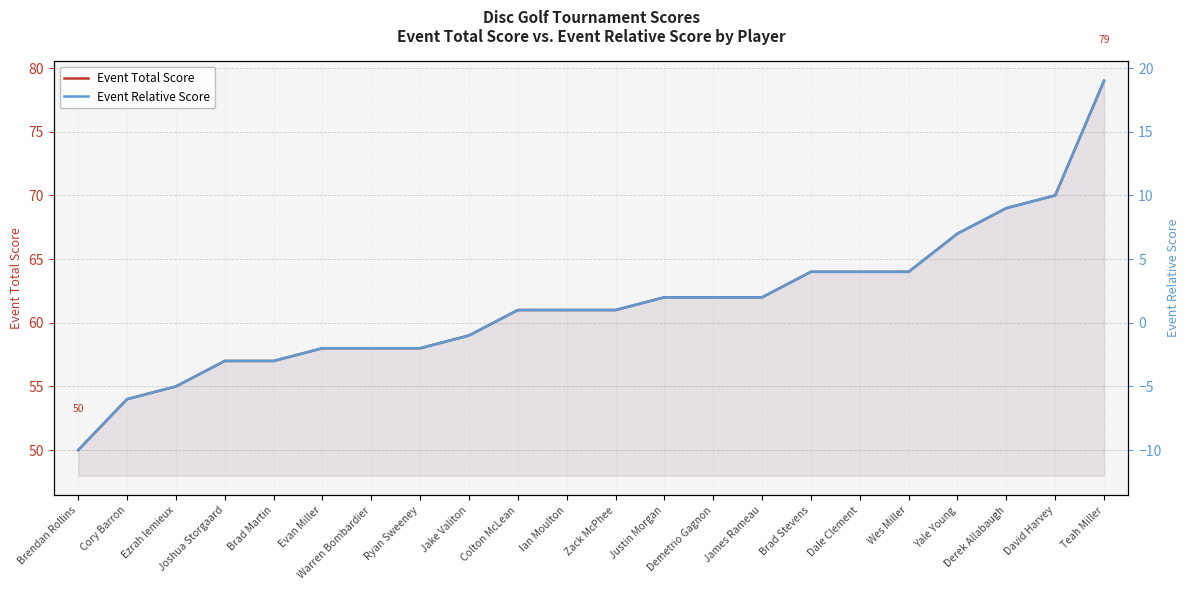

Reading left to right, transcribe all the data shown in this chart.

Event Total Score: 50	54	55	57	57	58	58	58	59	61	61	61	62	62	62	64	64	64	67	69	70	79
Event Relative Score: -10	-6	-5	-3	-3	-2	-2	-2	-1	1	1	1	2	2	2	4	4	4	7	9	10	19